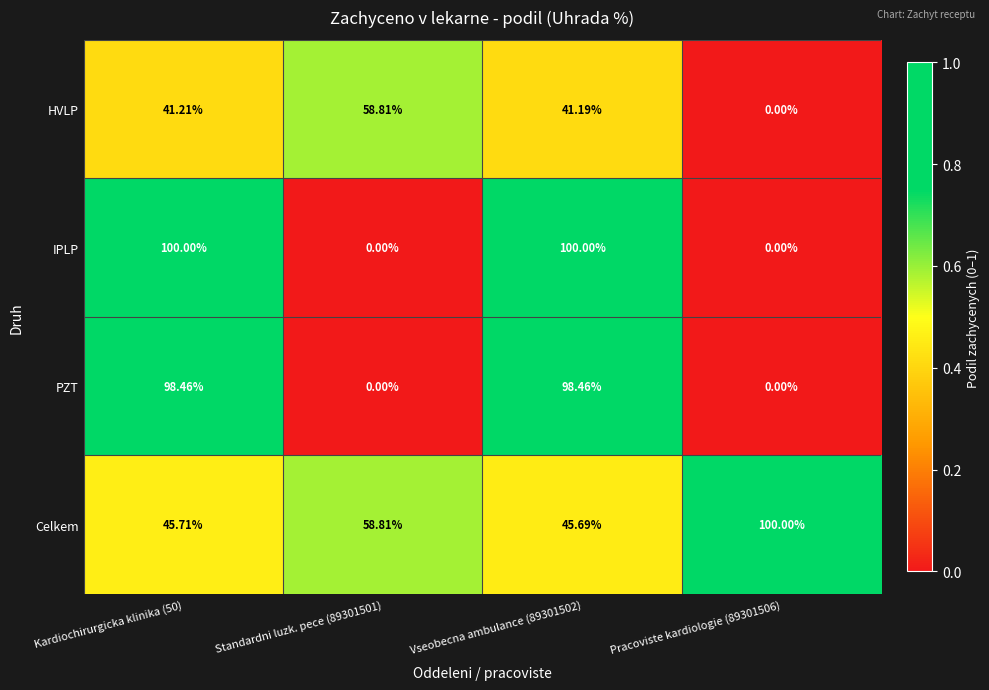

Which series has the largest total across all categories?

Celkem